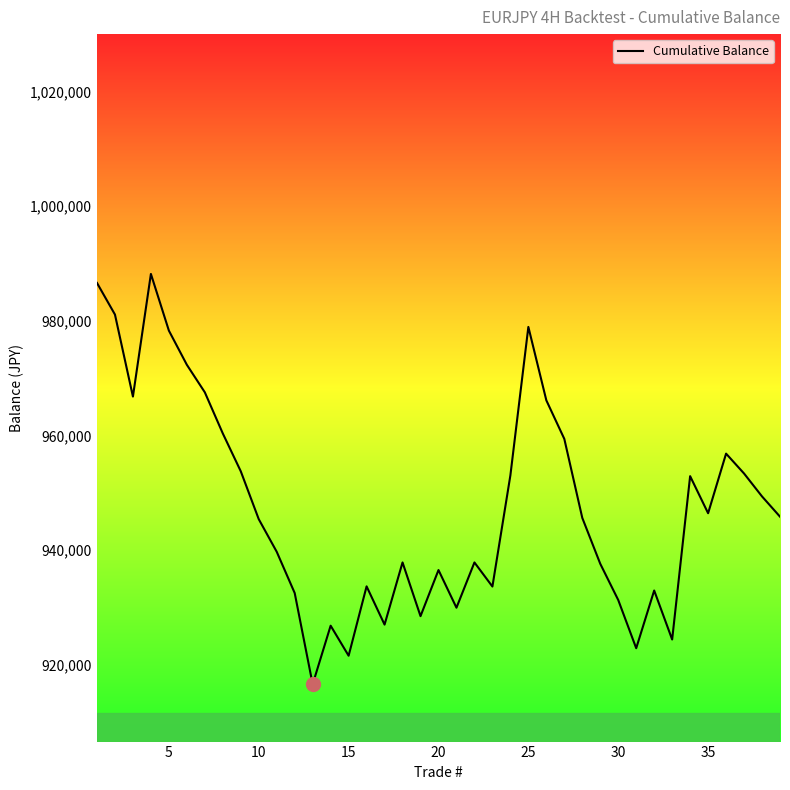

What is the maximum value shown in the chart?

988158